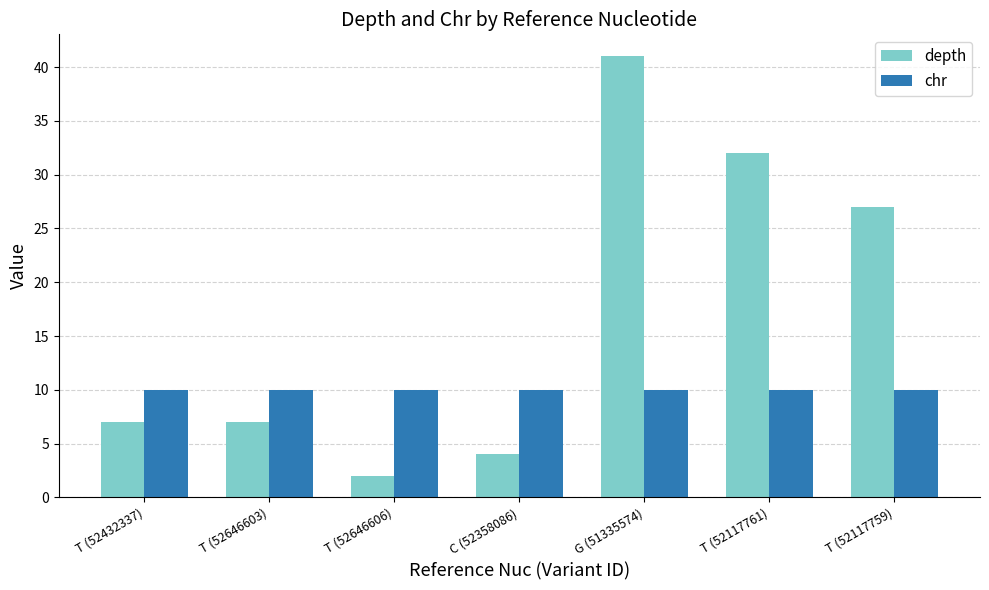

How many distinct data groups are displayed?

2